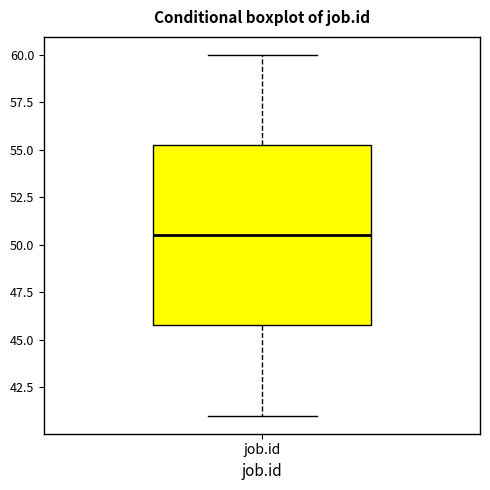

Read this box plot against the y-axis: the position of the median line, the range covered by the box, and the ends of both whiskers. The values are not printed on the chart, so give them approximately, as read against the axis.

median 50.5, box 46.0 to 55.5, whiskers 41.0 to 60.0